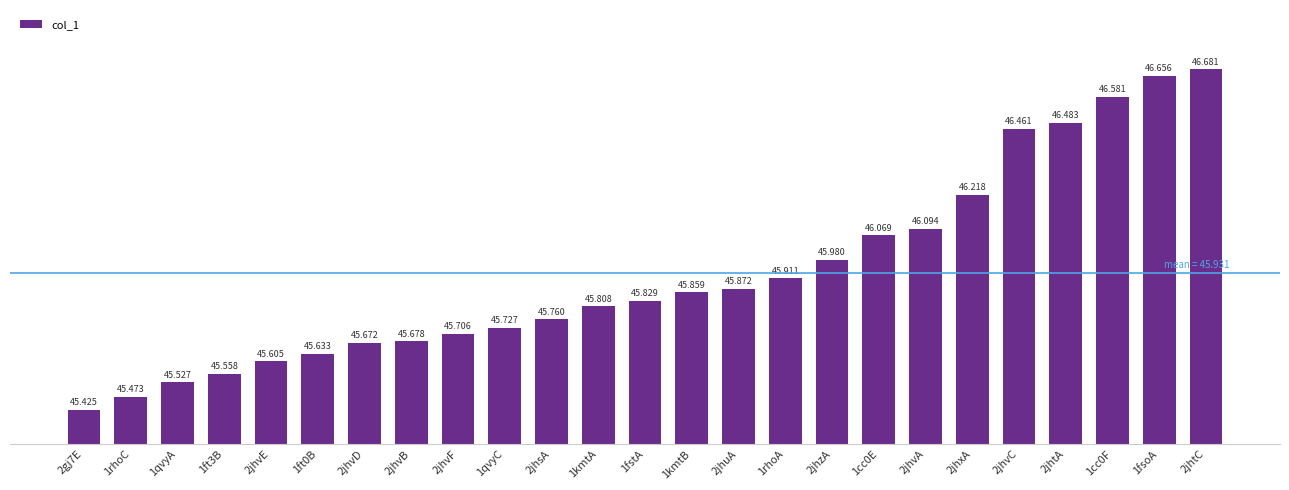

Is it true that the value at 1rhoC is 68.0?

False